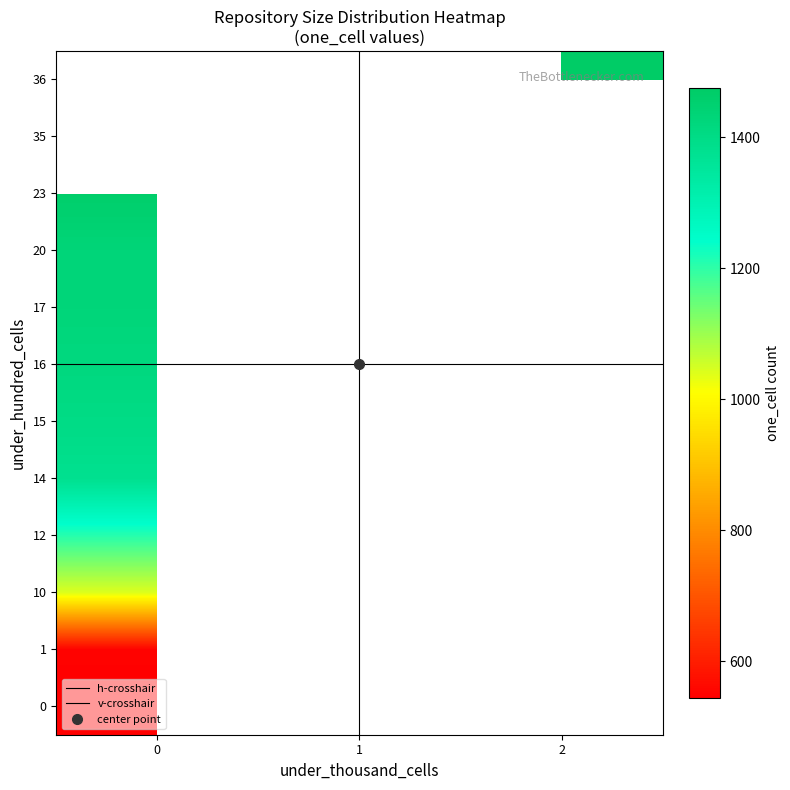

Reading left to right, list all the values displayed in this chart.

one_cell: 404	404	415	422	422	431	432	415	418	421	443	457	499	544	549	907	906	1030	1038	1041	1060	1073	1074	1101	1094	1179	1207	1363	1371	1379	1402	1385	1417	1429	1432	1456	1463	1454	1476	1476
under_twenty_cells: 109	109	111	111	111	109	109	111	112	121	135	147	151	210	211	1427	1427	1519	1520	1519	1540	1547	1547	1570	1567	1608	1686	1795	1850	1843	1865	1899	1917	1925	1933	2051	2059	2098	2109	2132
under_hundred_cells: 0	0	0	0	0	0	0	0	0	0	0	0	0	0	1	10	10	10	10	10	12	12	12	12	12	12	12	14	14	14	15	16	16	17	20	23	23	35	35	36
under_thousand_cells: 0	0	0	0	0	0	0	0	0	0	0	0	0	0	0	0	0	0	0	0	0	0	0	0	0	0	0	0	0	0	0	0	0	0	0	0	0	1	1	2
over_thousand_cells: 0	0	0	0	0	0	0	0	0	0	0	0	0	0	0	0	0	0	0	0	0	0	0	0	0	0	0	0	0	0	0	0	0	0	0	0	0	0	0	0